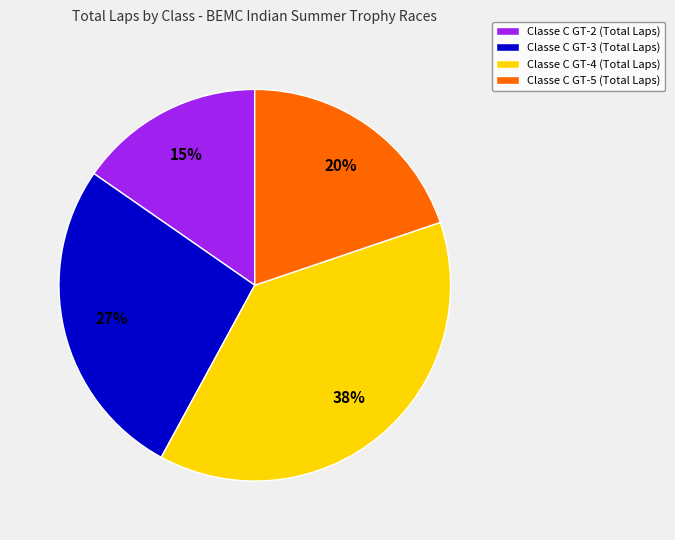

The Classe C GT-3 (Total Laps) slice represents 20% of the pie. True or false?

False